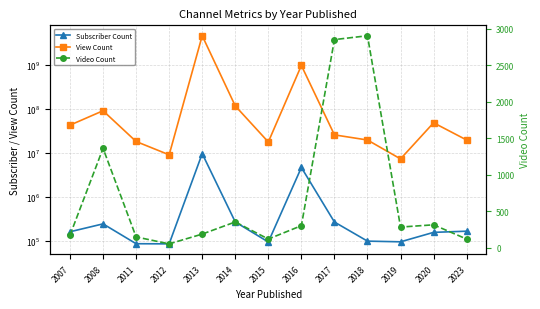

True or false: Subscriber Count has a value of 187127 at 2017.

False